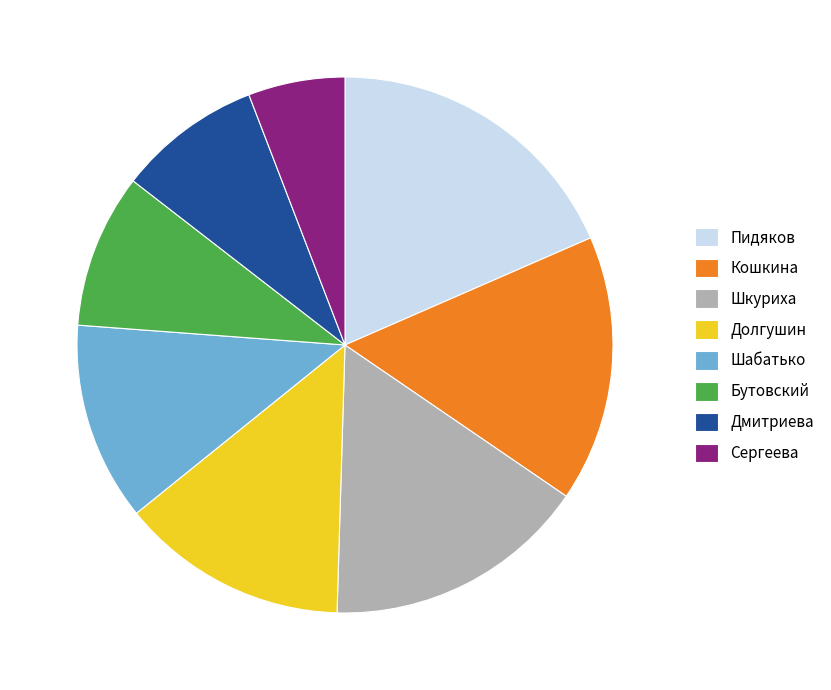

Which slice is the smallest?

Сергеева